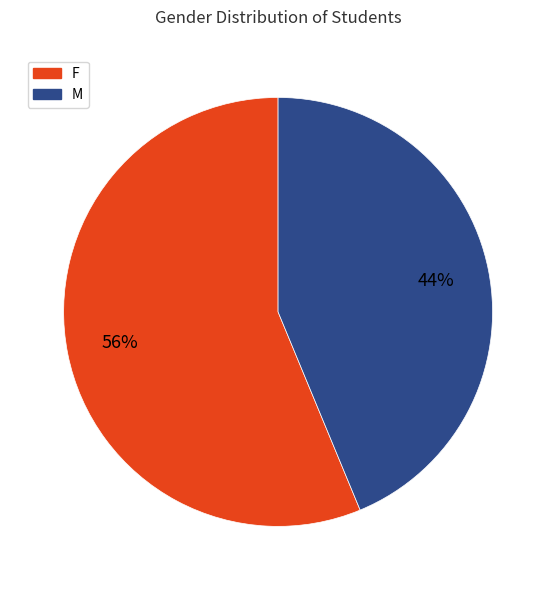

Is there any slice that represents more than half of the pie?

Yes